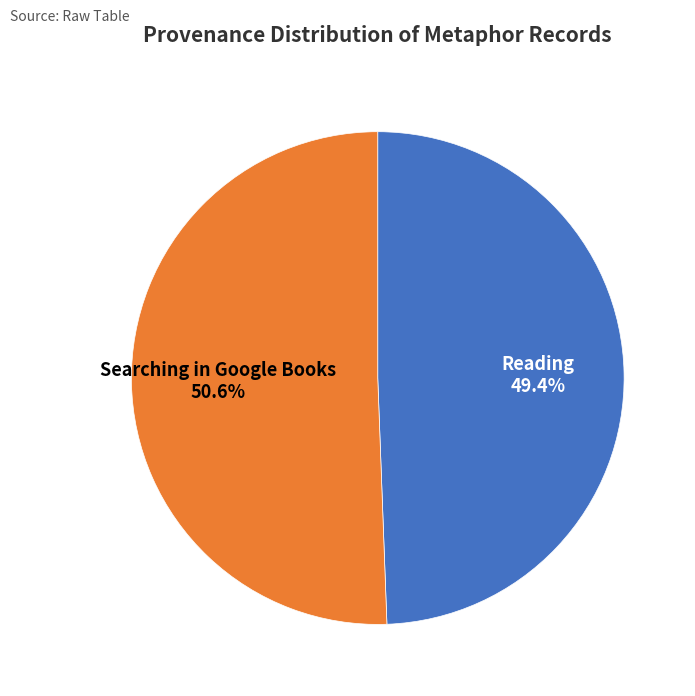

Is there a majority slice in this chart?

Yes